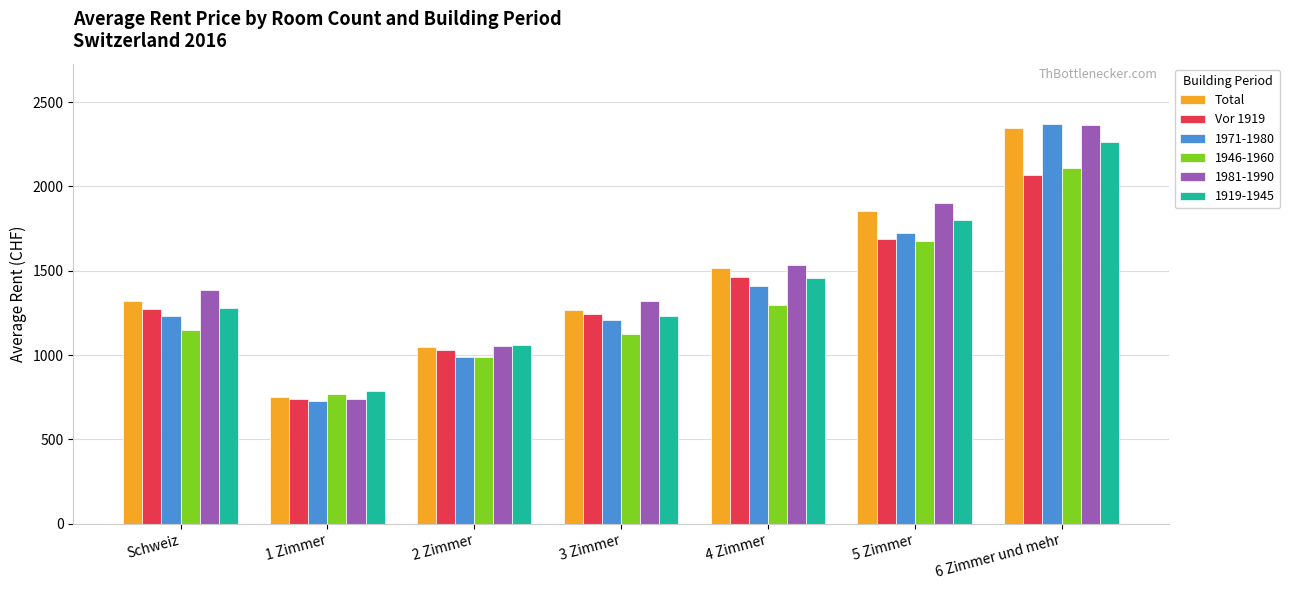

What is the difference between the highest and lowest values at 4 Zimmer?

239